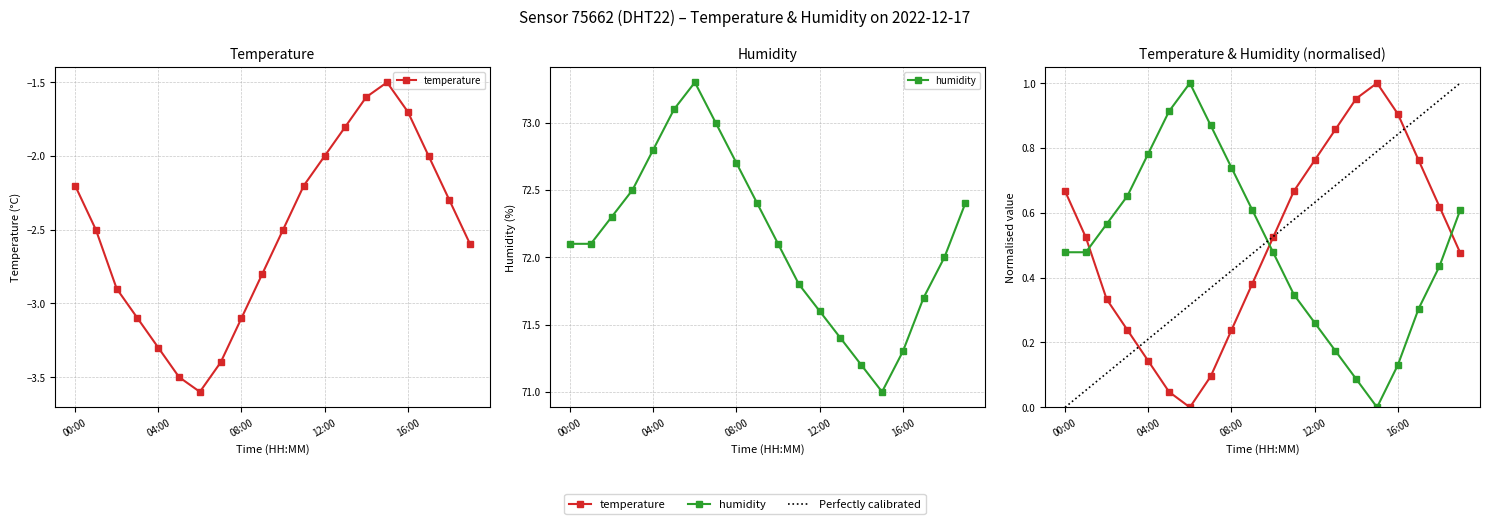

At which label does temperature first exceed -2?

13:00